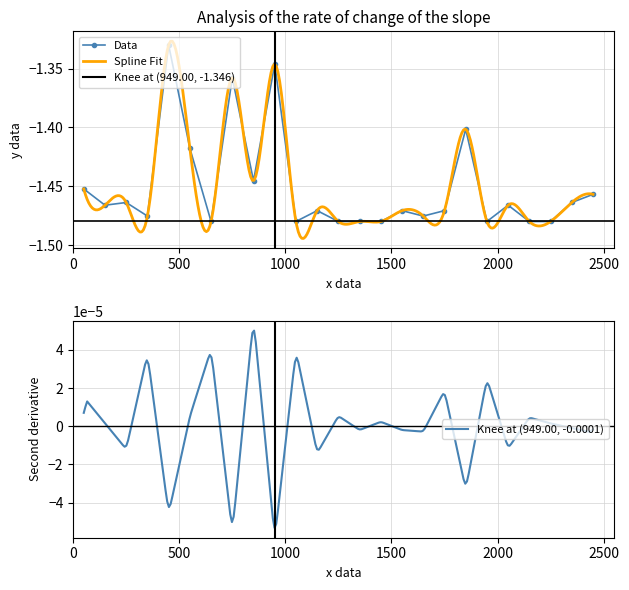

Reading left to right, list all the values displayed in this chart.

1=-1.5	2=-1.5	3=-1.5	4=-1.5	5=-1.3	6=-1.4	7=-1.5	8=-1.4	9=-1.4	10=-1.3	11=-1.5	12=-1.5	13=-1.5	14=-1.5	15=-1.5	16=-1.5	17=-1.5	18=-1.5	19=-1.4	20=-1.5	21=-1.5	22=-1.5	23=-1.5	24=-1.5	25=-1.5